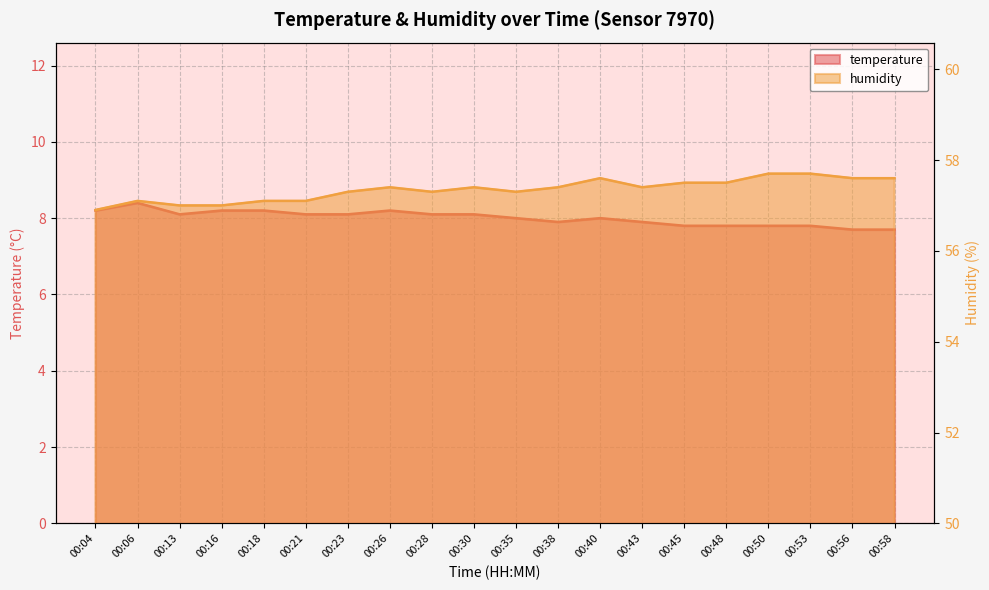

How many lines are shown in the chart?

2